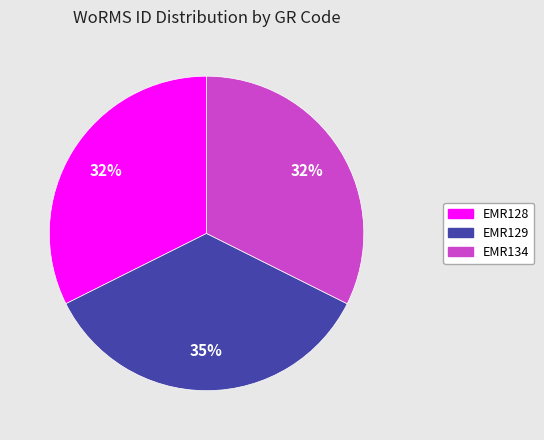

Is it true that EMR134 is 42% of the pie?

False